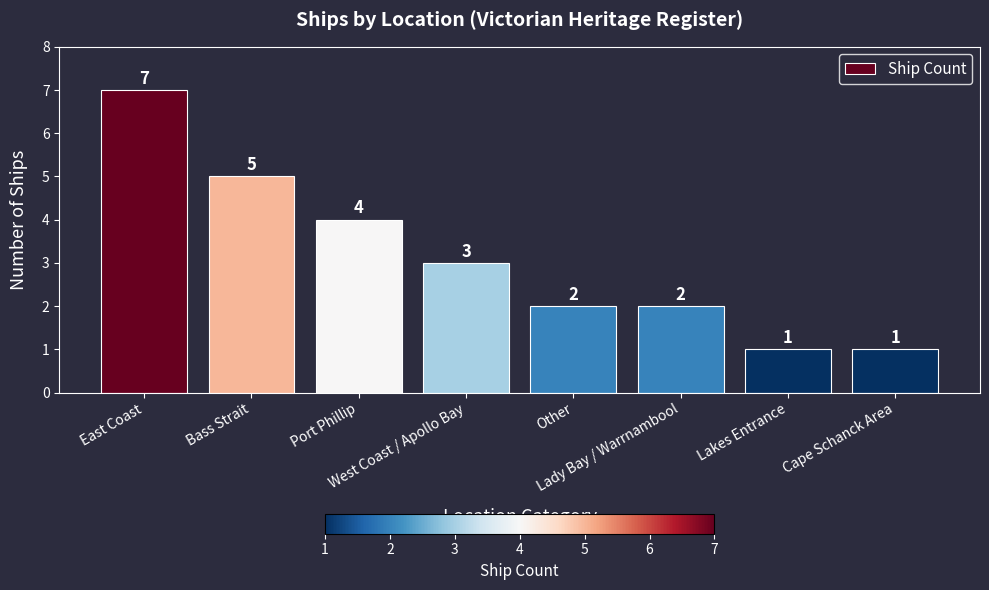

The value at East Coast is 7. True or false?

True